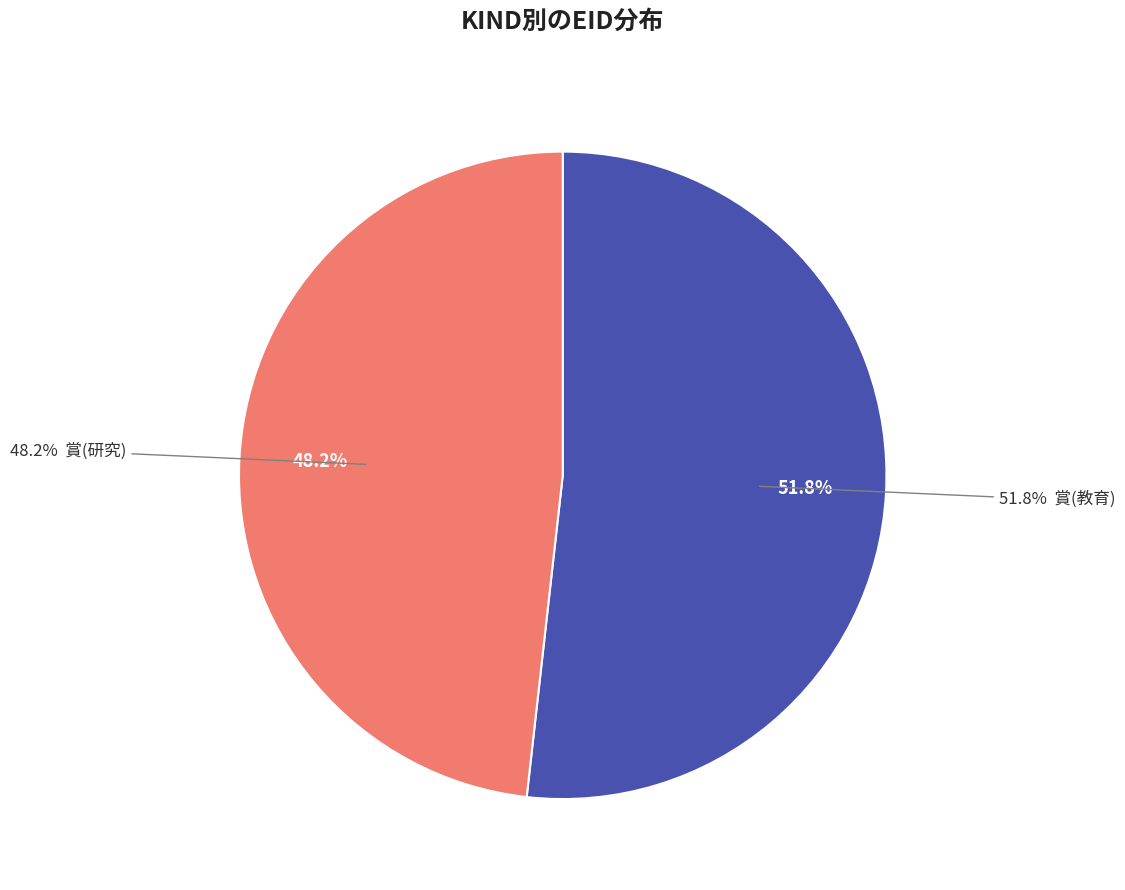

Which slice represents more than half of the pie?

賞(教育)